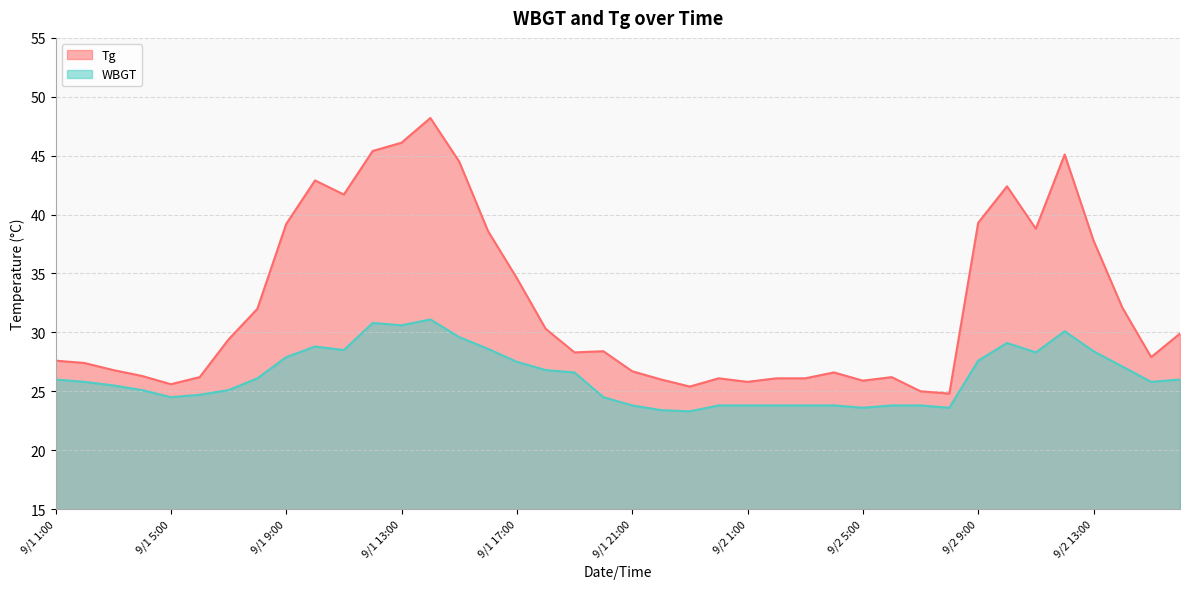

Rank the series at 9/1 18:00 from lowest to highest value.

WBGT, Tg